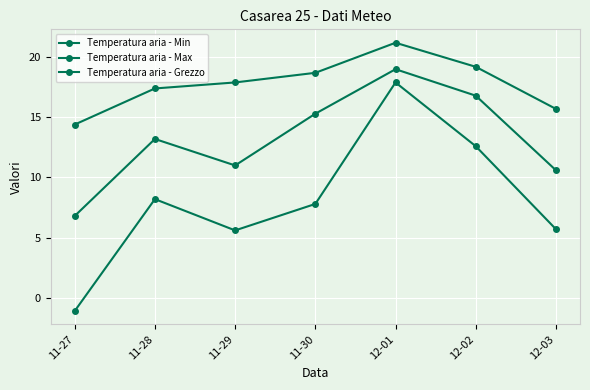

At how many categories does at least one series exceed 2?

7